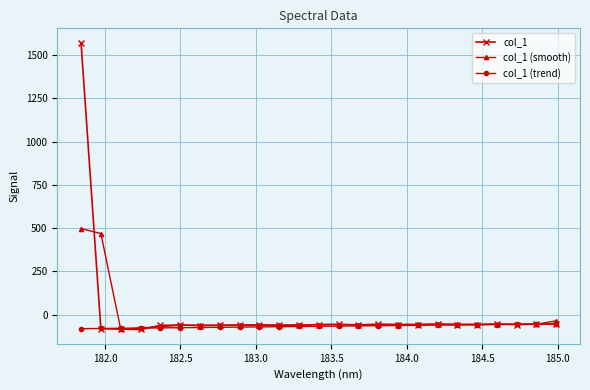

True or false: col_1 has more than 0 points higher than both neighbors.

True